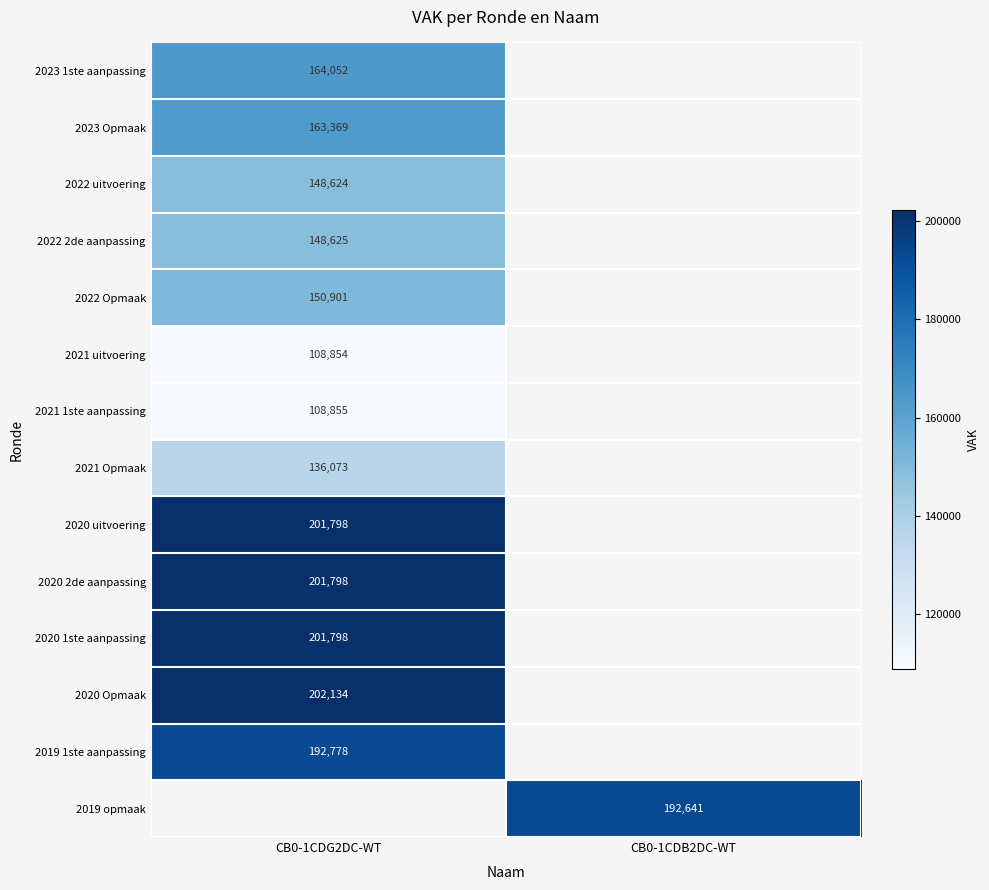

What is the difference between the highest and lowest values at CB0-1CDG2DC-WT?

93280.0